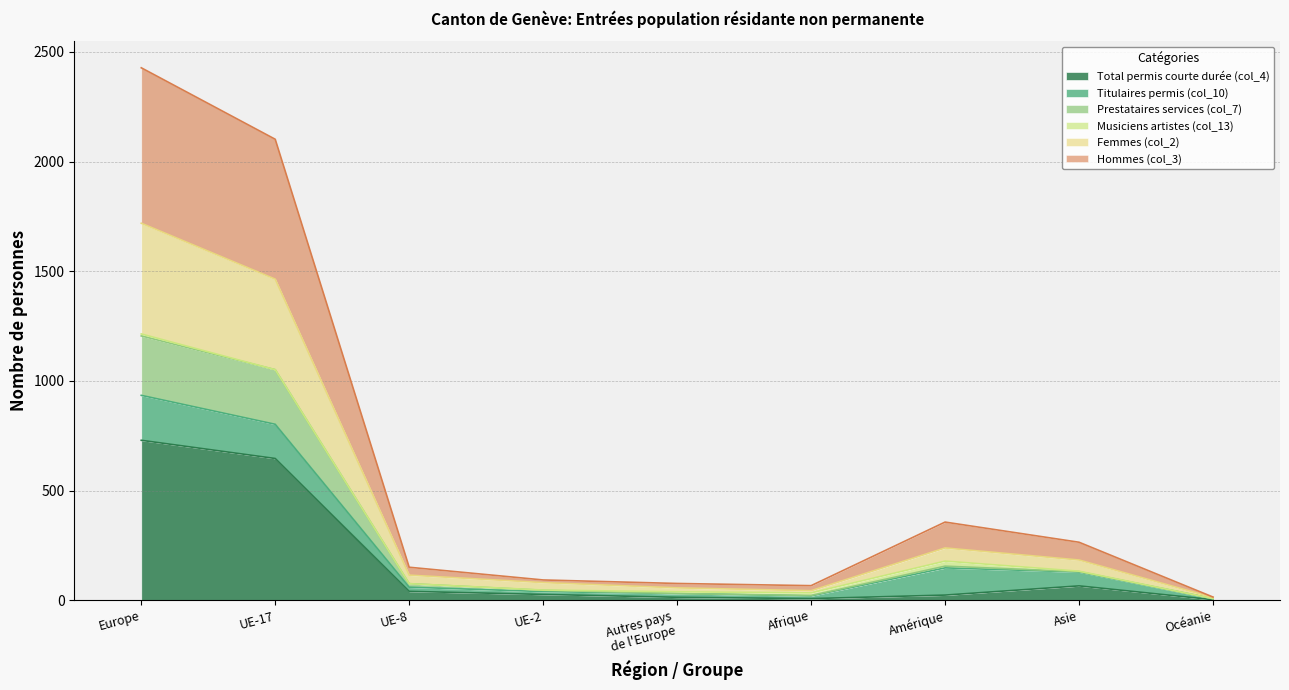

The value of Total permis courte durée (col_4) at UE-17 is 358. True or false?

False